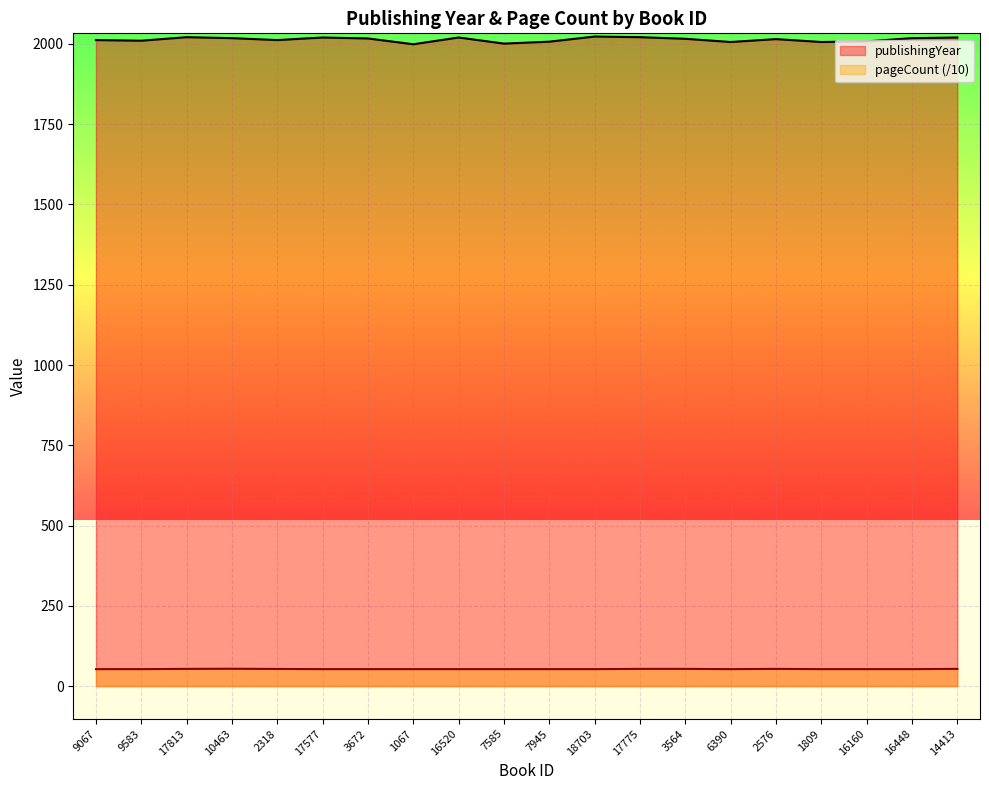

Which series changed the most between 7945 and 2576?

publishingYear